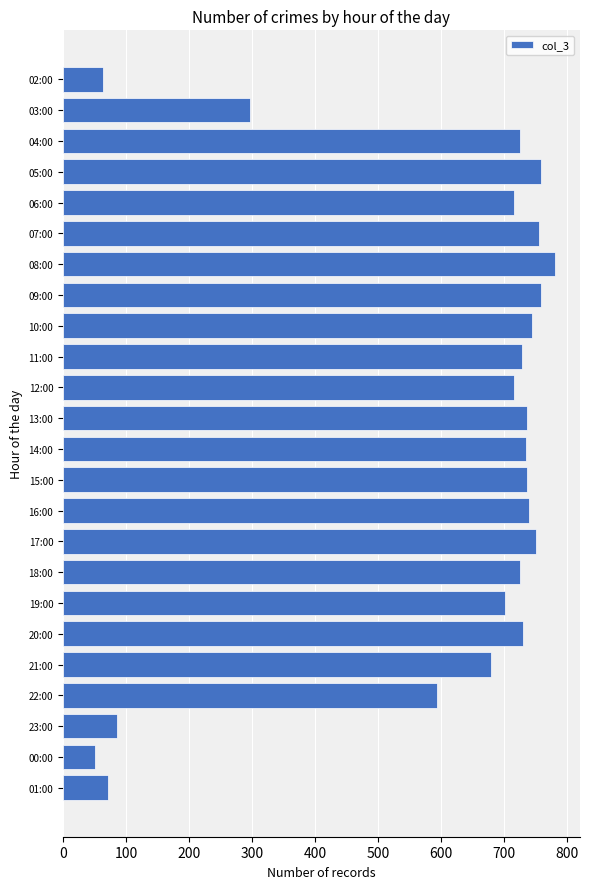

Which category has the highest value across all series?

08:00